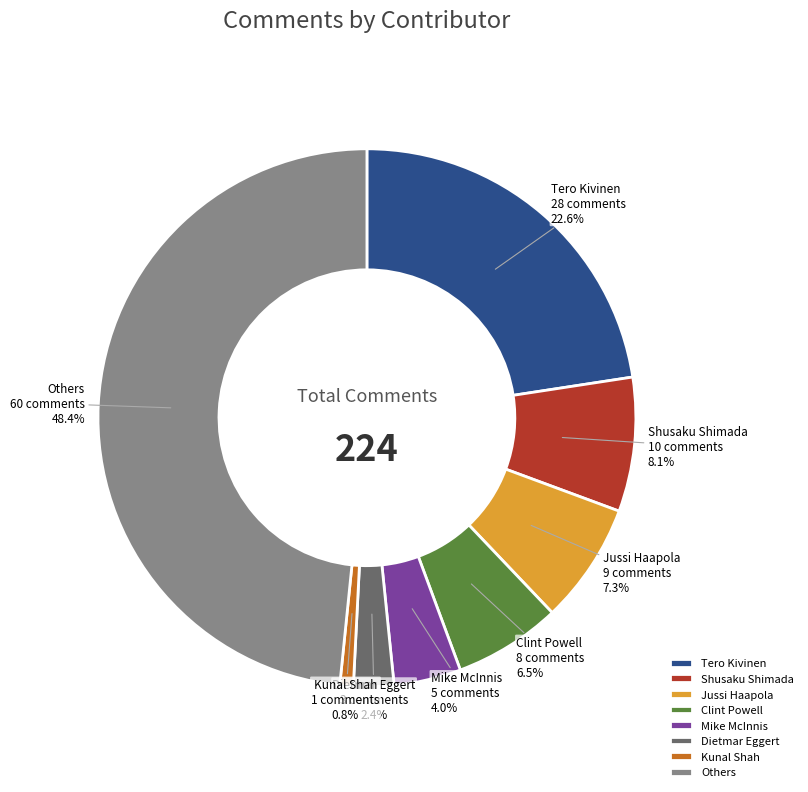

To the nearest percent, what percentage of the pie is Jussi Haapola?

7%